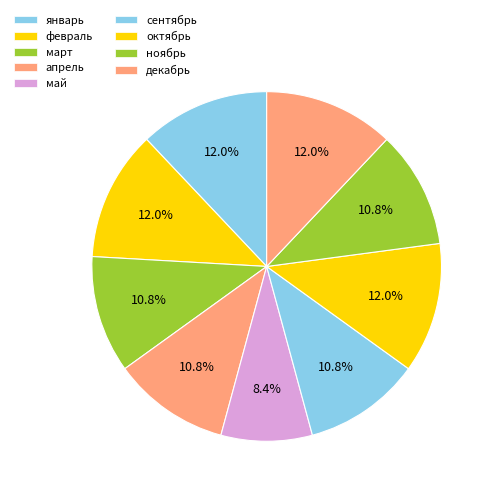

To the nearest percent, what is the combined percentage of октябрь and май?

20%